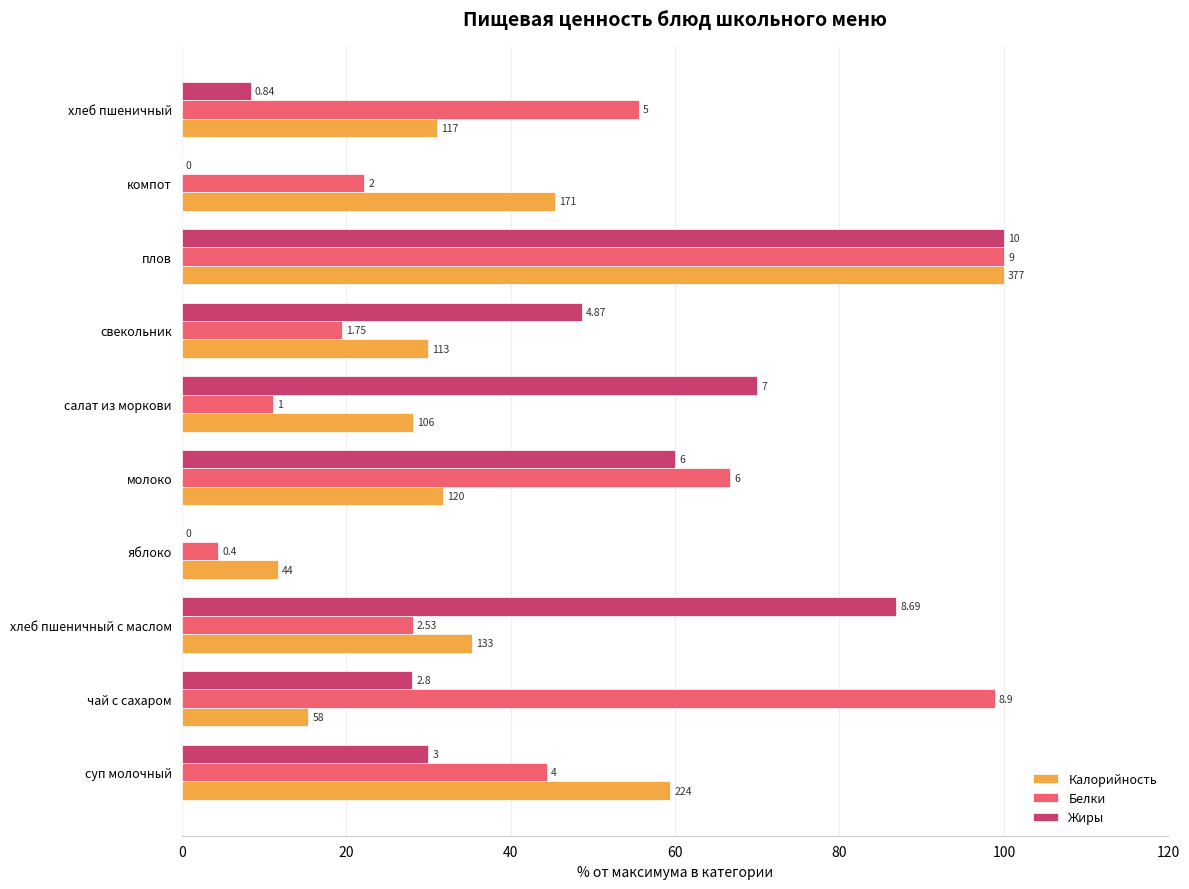

Reading left to right, extract all data points from this chart.

Калорийность: 59.4	15.4	35.3	11.7	31.8	28.1	30.0	100.0	45.4	31.0
Белки: 44.4	98.9	28.1	4.4	66.7	11.1	19.4	100.0	22.2	55.6
Жиры: 30.0	28.0	86.9	0.0	60.0	70.0	48.7	100.0	0.0	8.4